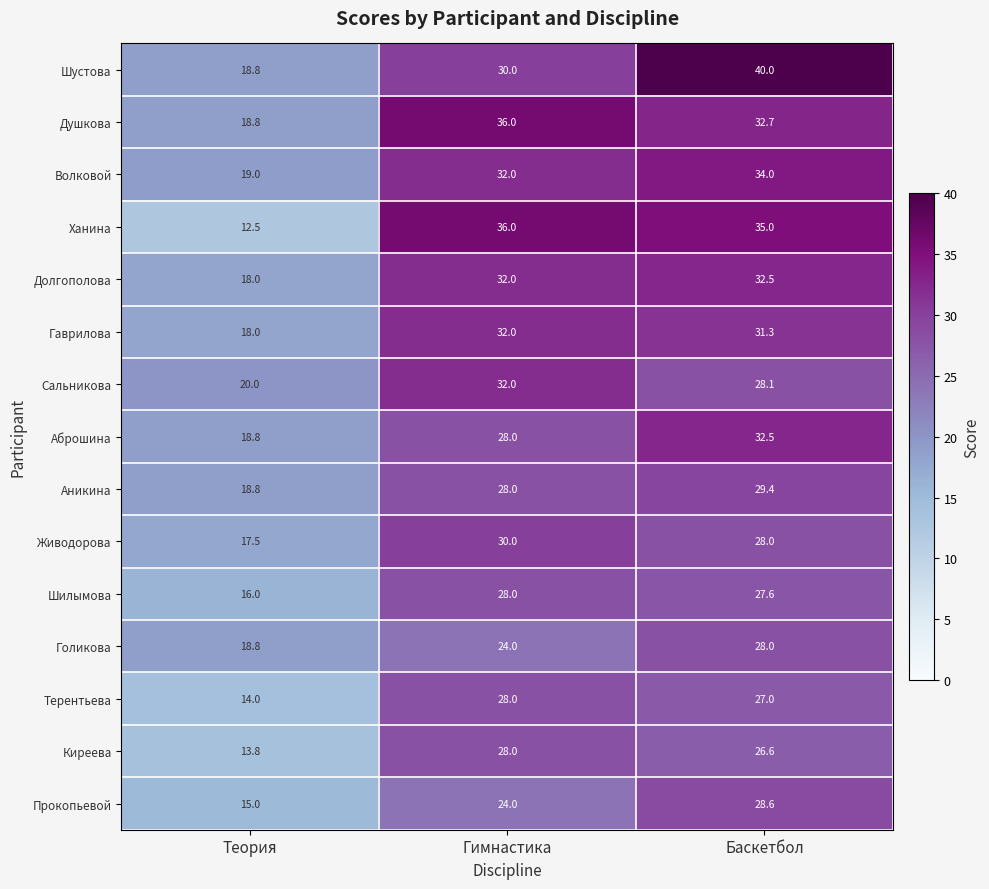

Which series has the largest total across all categories?

Шустова